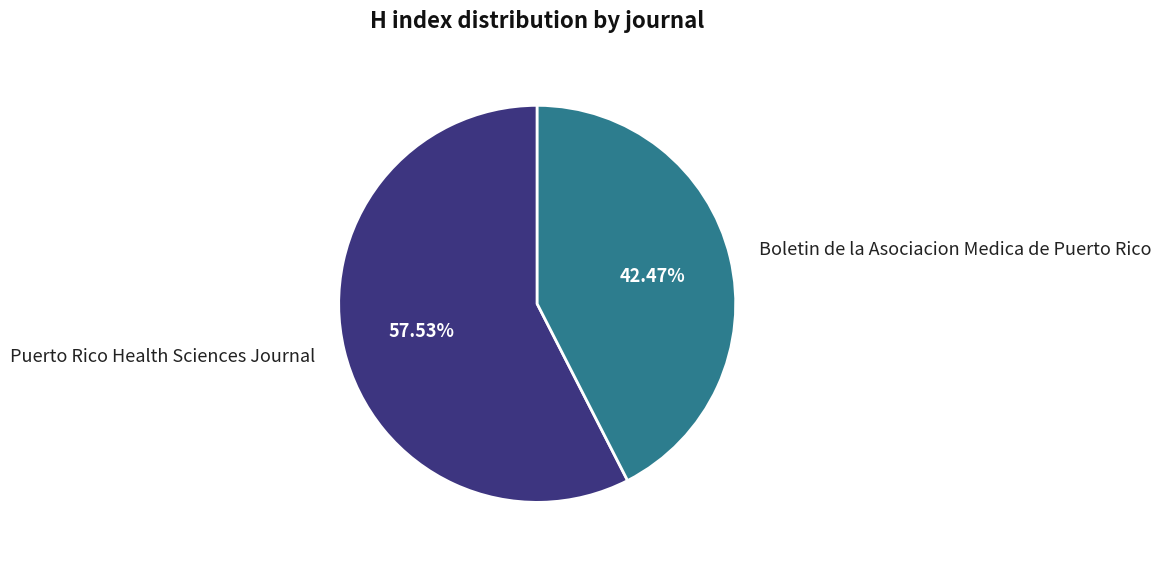

What percentage is the Puerto Rico Health Sciences Journal slice, to the nearest percent?

58%